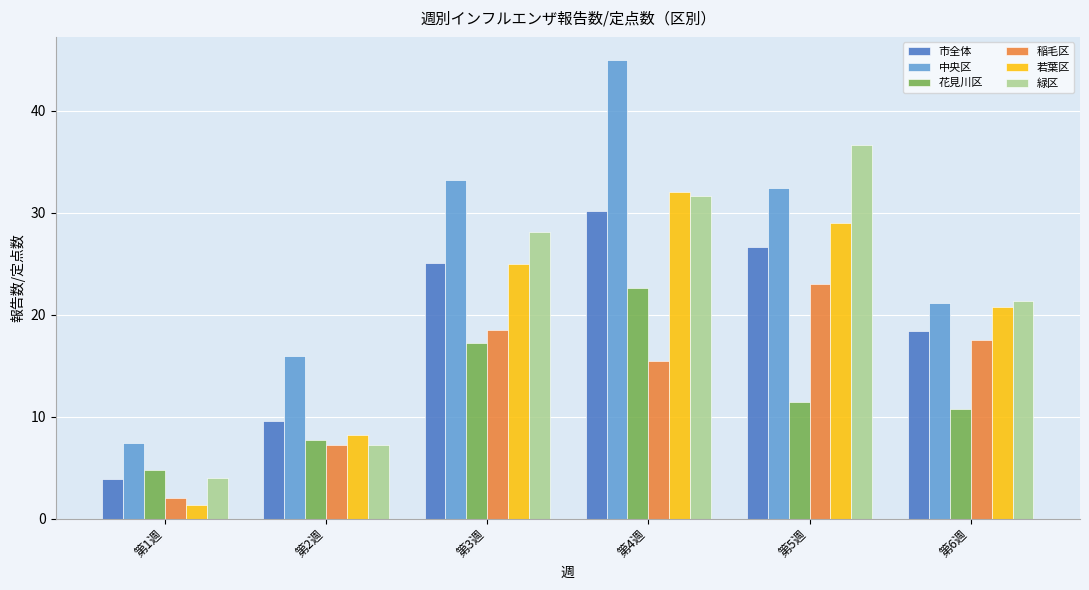

How many bars are there in total?

36